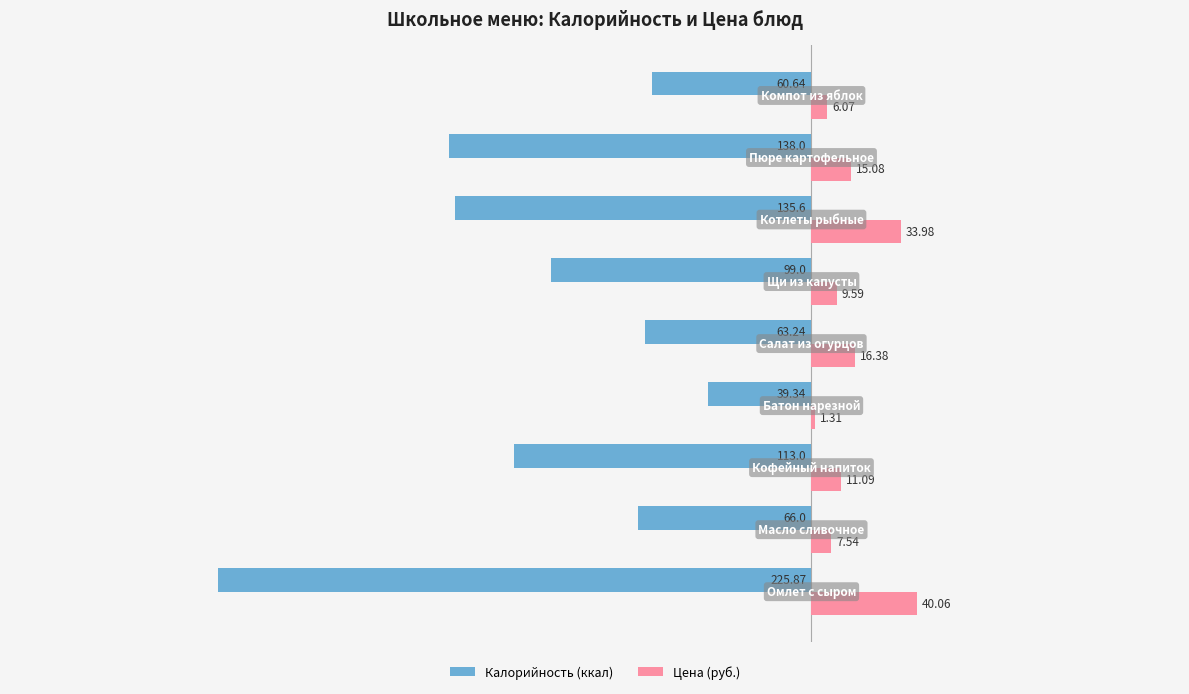

Which series has the largest range (max minus min)?

Калорийность (ккал)